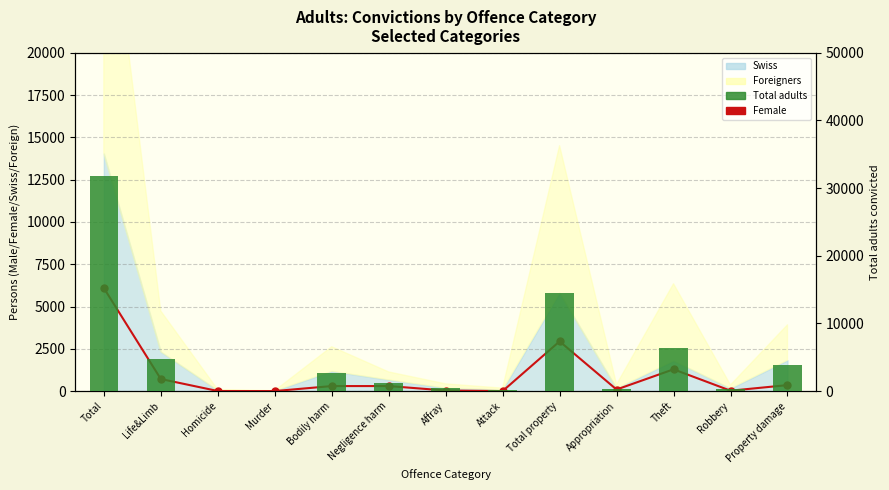

Is the value of Total adults at Negligence harm greater than the value of Female at Theft?

No